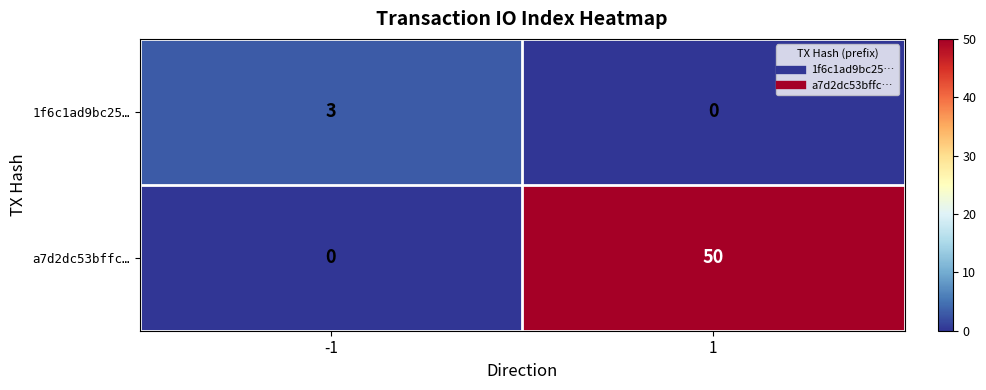

Read the 1f6c1ad9bc25… value at -1.

3